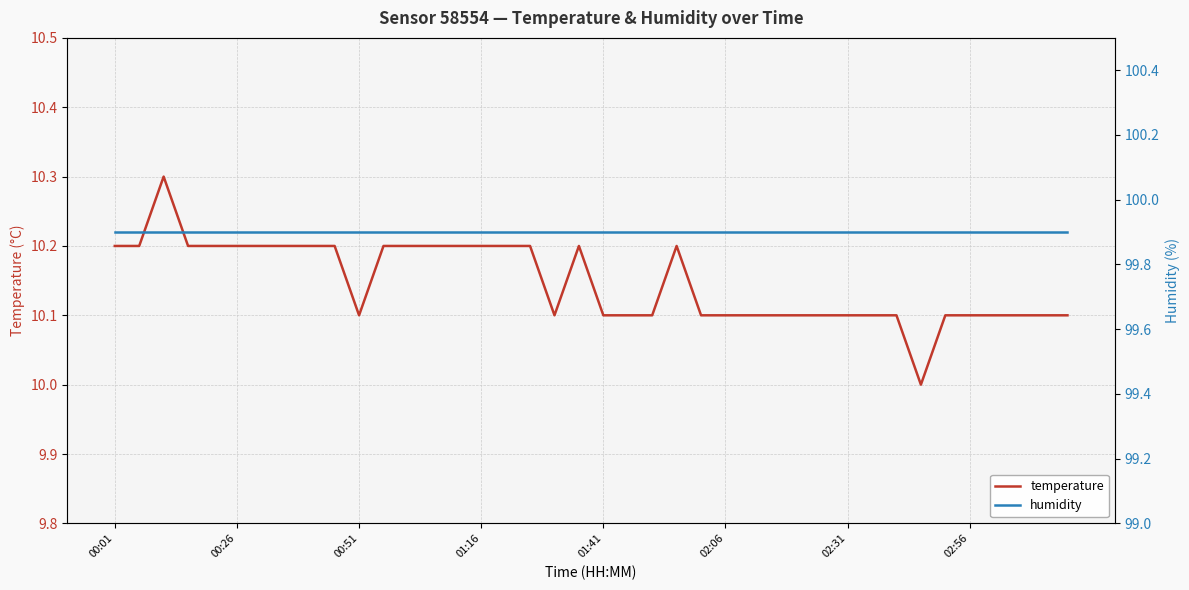

What is the difference between the highest and lowest values at 21?

89.8